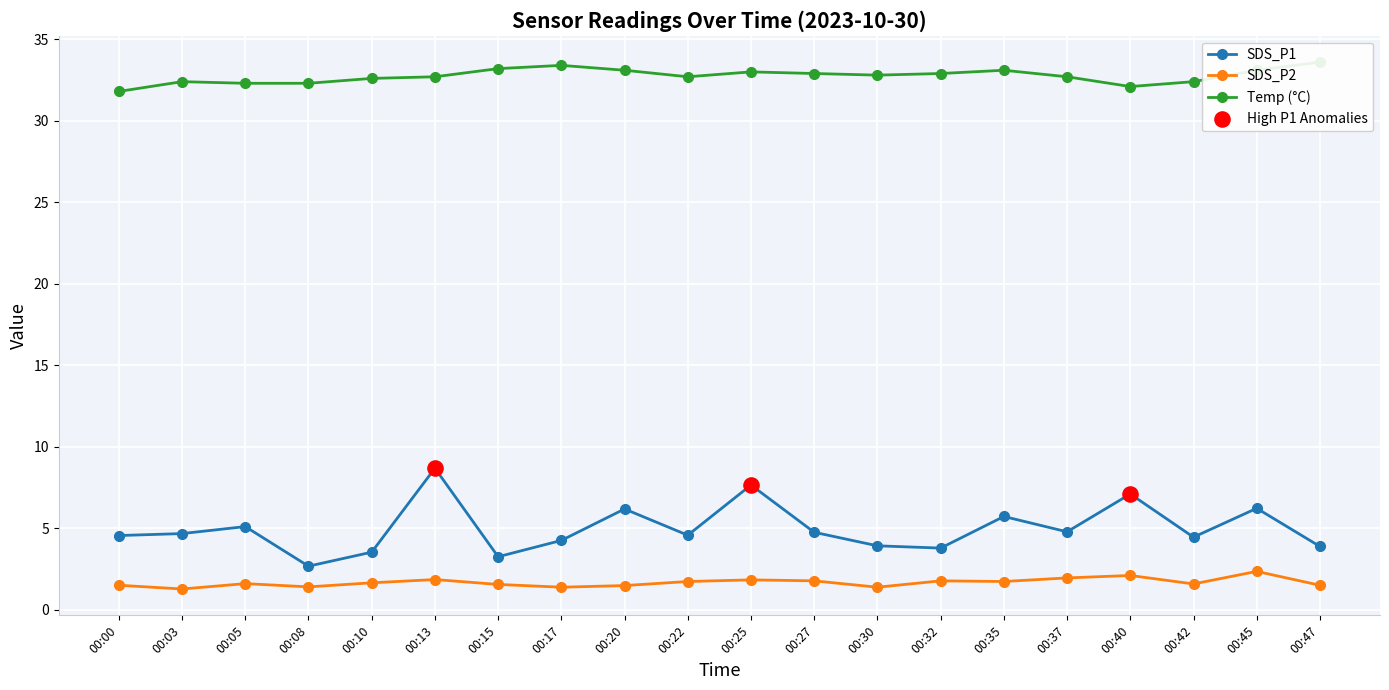

At how many categories does at least one series exceed 13?

20